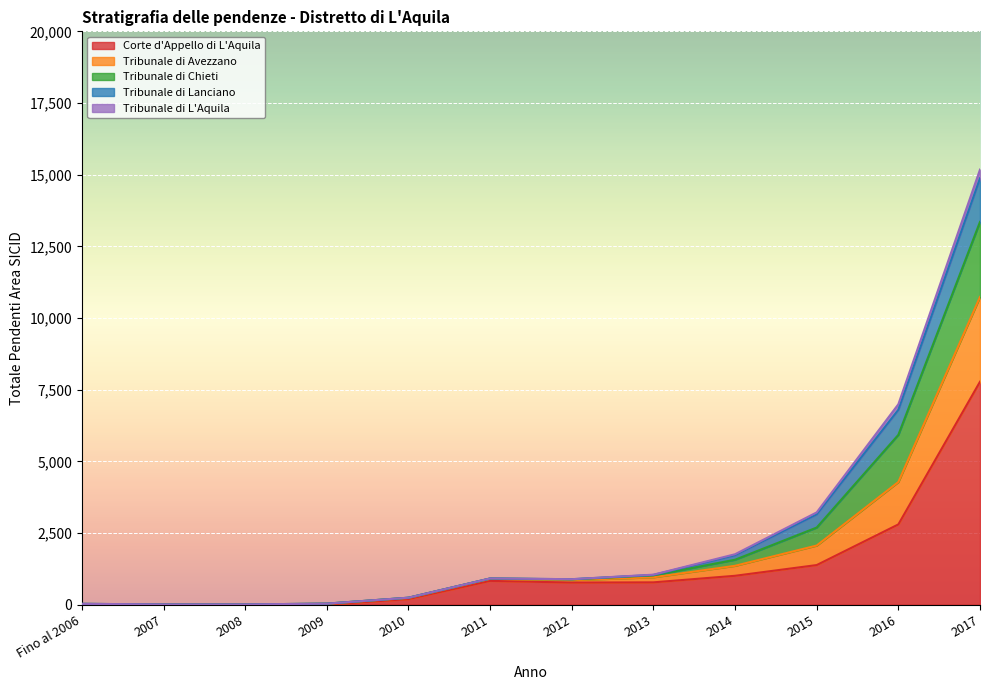

Which has a higher value, 2014 or 2009?

2014